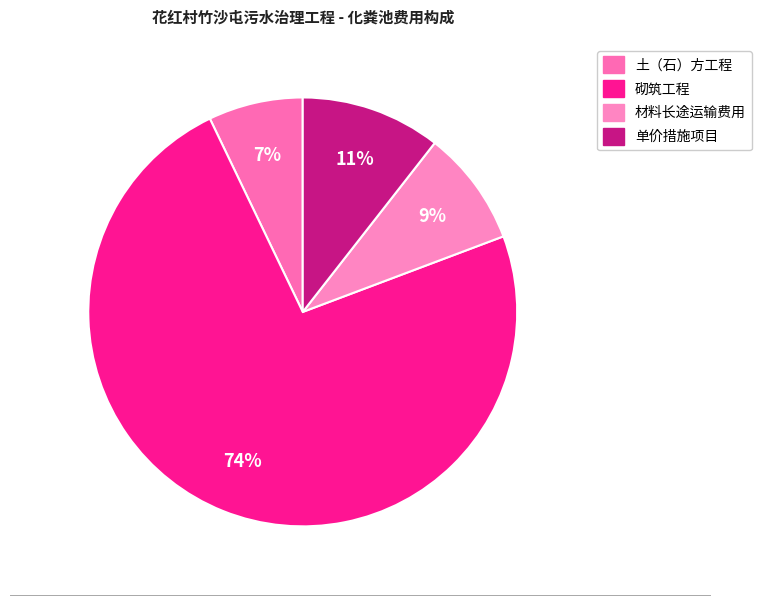

What is the total percentage of 砌筑工程 and 单价措施项目?

84.2%